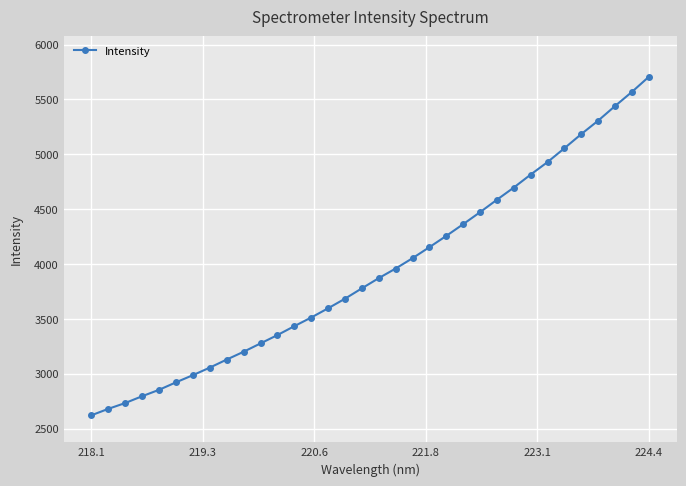

How many distinct data groups are displayed?

1